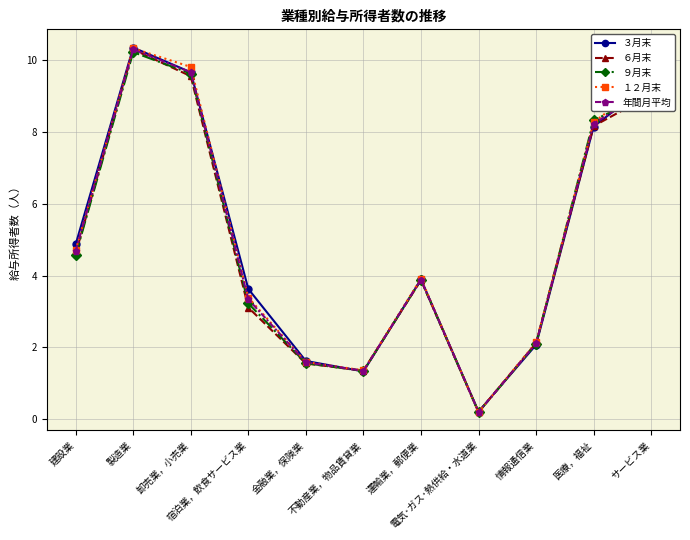

Which series has the widest spread of values?

３月末